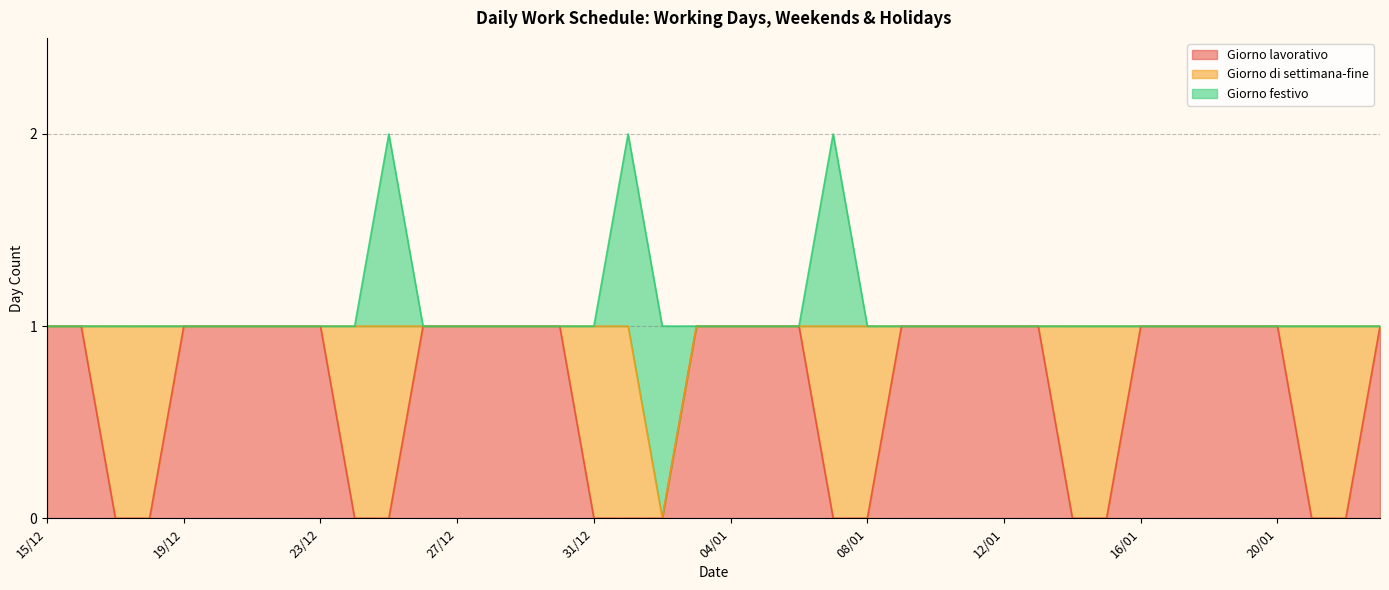

True or false: Giorno festivo has a value of 0 at 27/12.

False